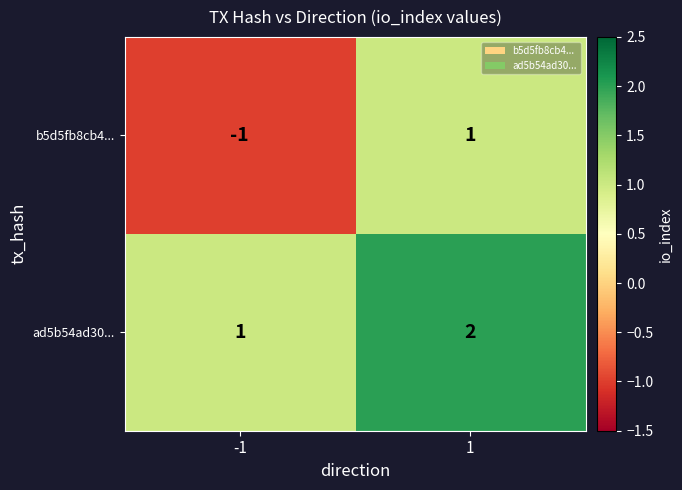

Reading left to right, transcribe all the data shown in this chart.

b5d5fb8cb4...: -1	1
ad5b54ad30...: 1	2